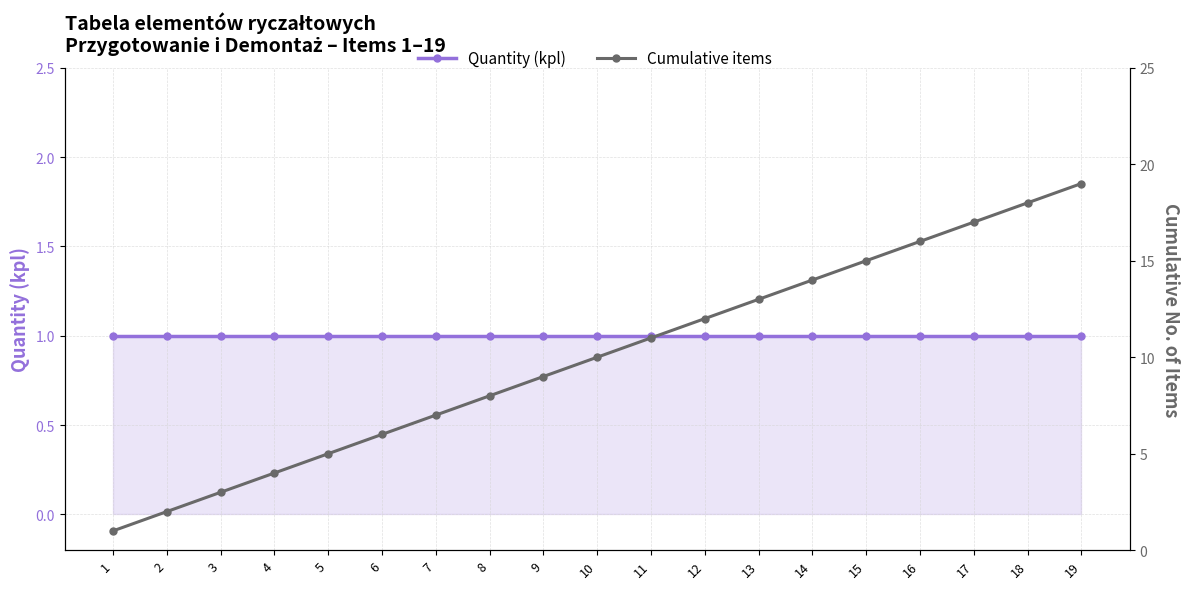

True or false: Quantity (kpl) and Cumulative items intersect in this chart.

False